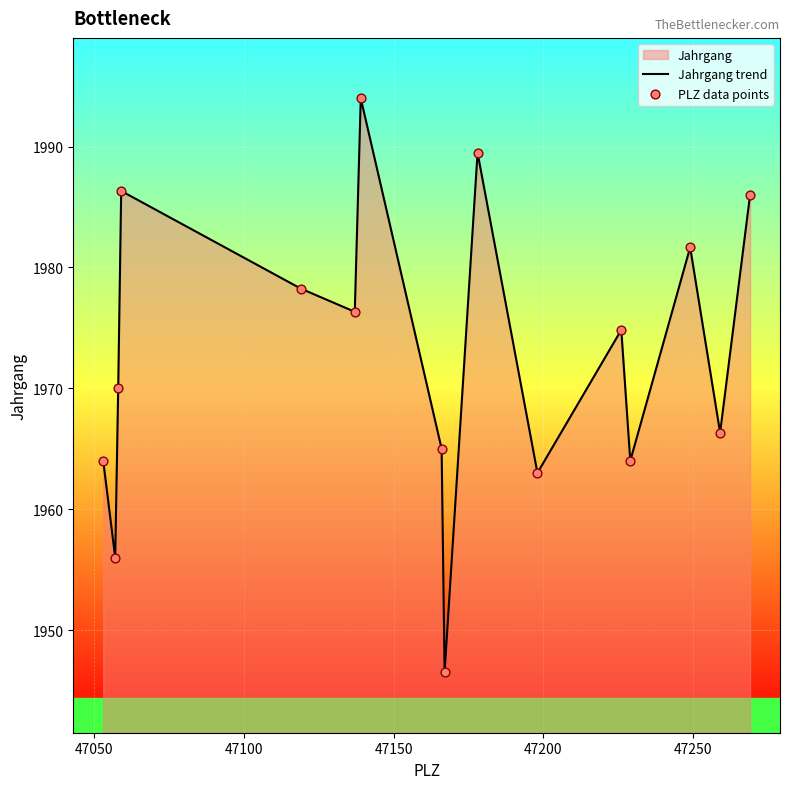

Which series has the widest spread of Y values?

Jahrgang trend